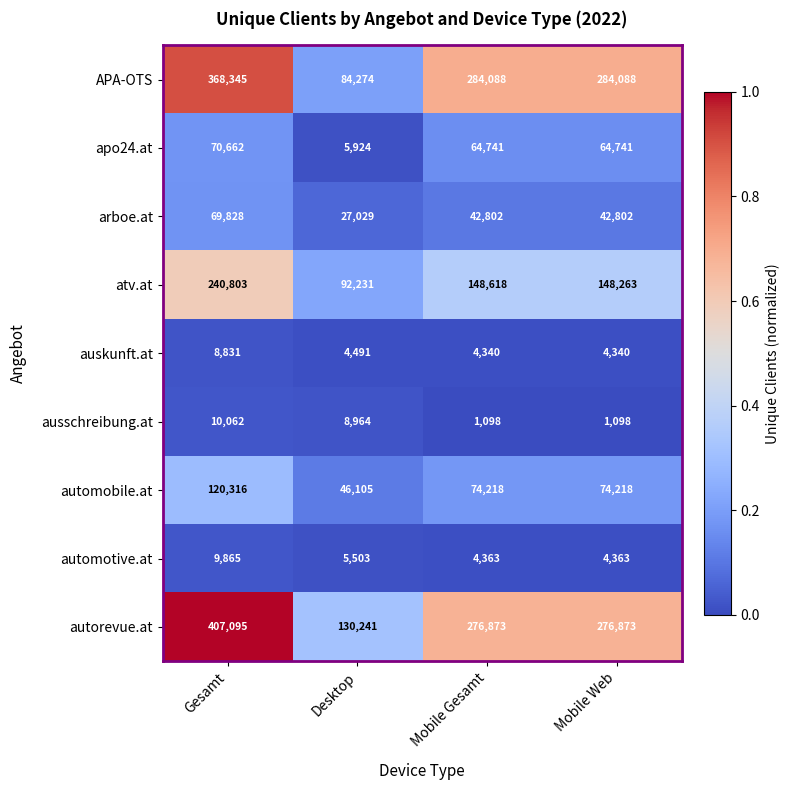

Between Desktop and Mobile Gesamt, which series saw the biggest shift?

APA-OTS